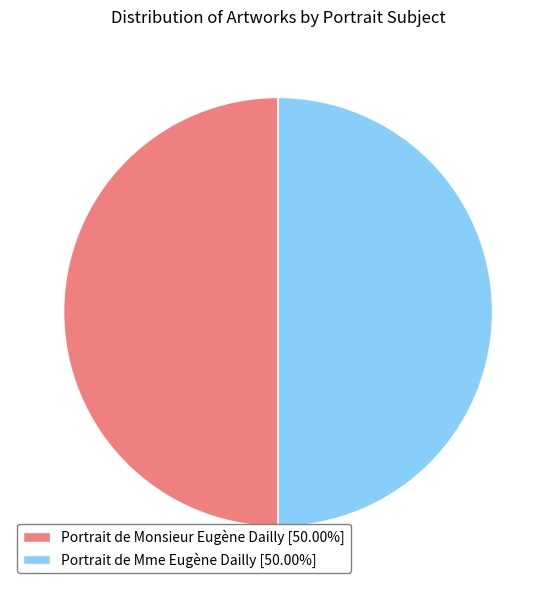

Do Portrait de Monsieur Eugène Dailly [50.00%] and Portrait de Mme Eugène Dailly [50.00%] together represent more than half of the pie?

Yes